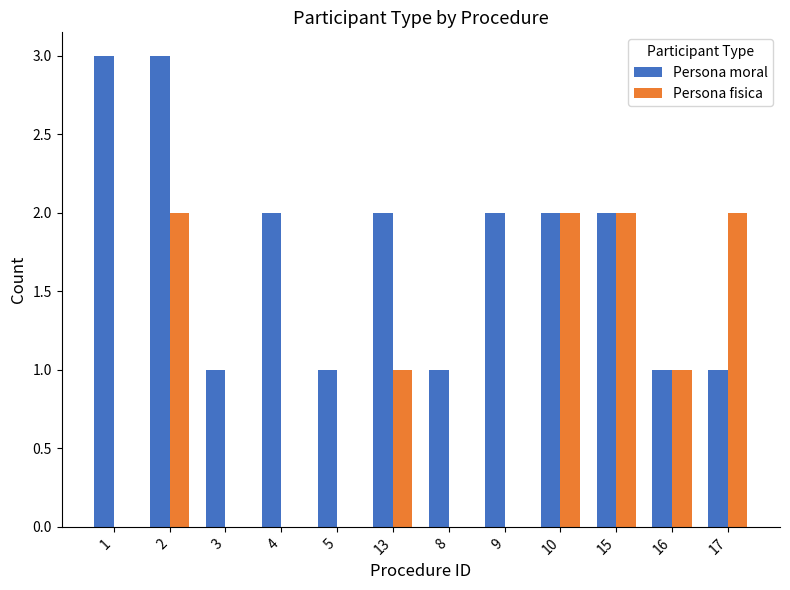

What is the maximum value for Persona moral?

3